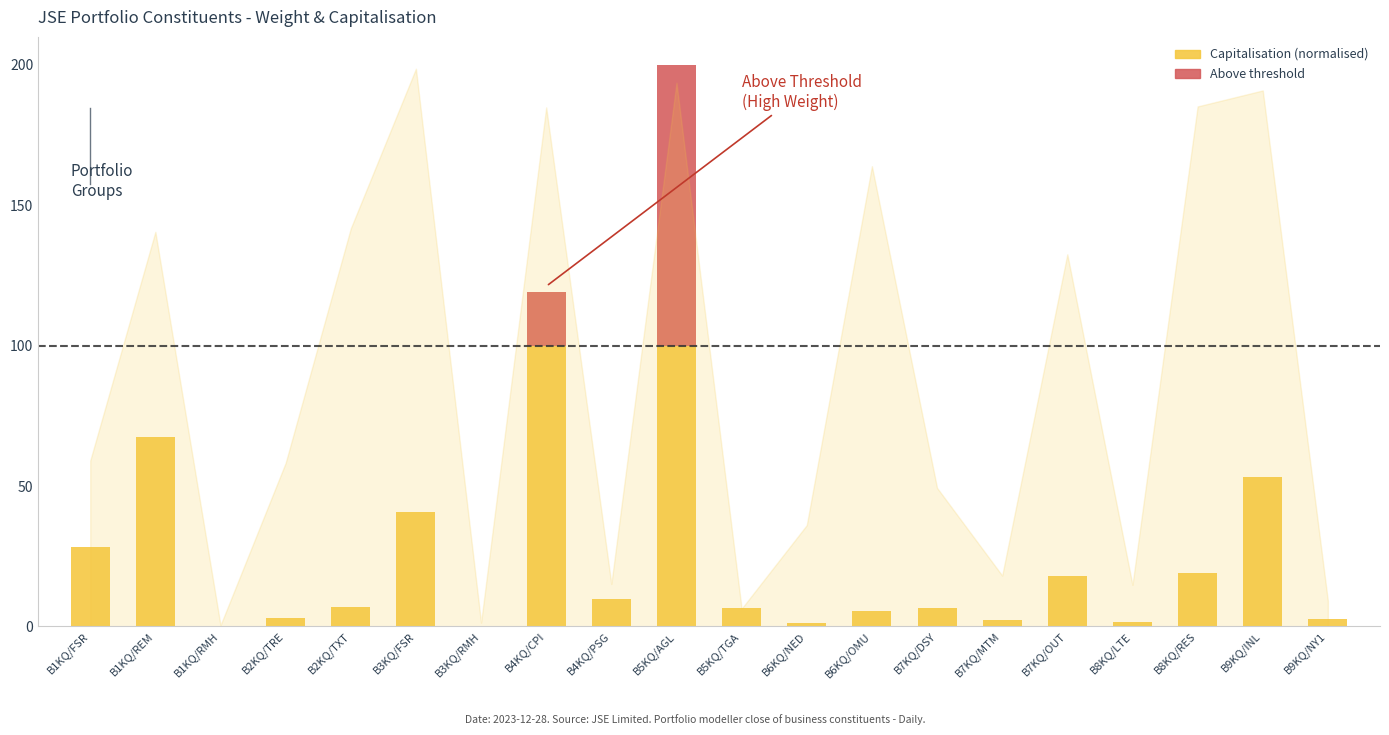

At which category is the sum across all series the highest?

B5KQ/AGL